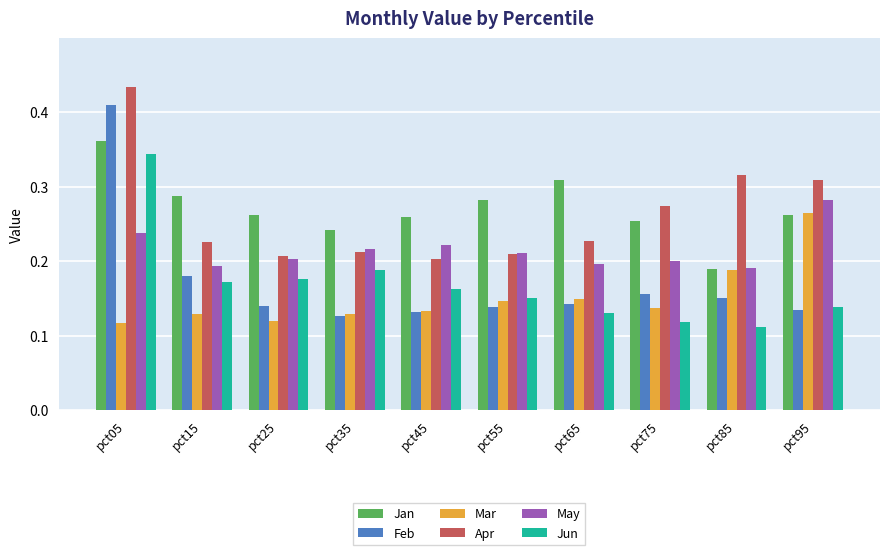

Count the Apr values in the range 0 to 1.

10